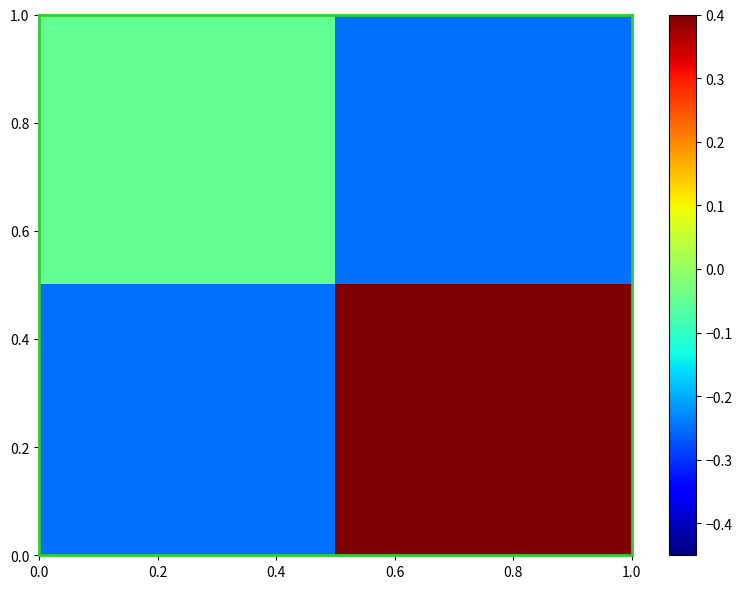

What is the minimum value shown in the chart?

-0.2